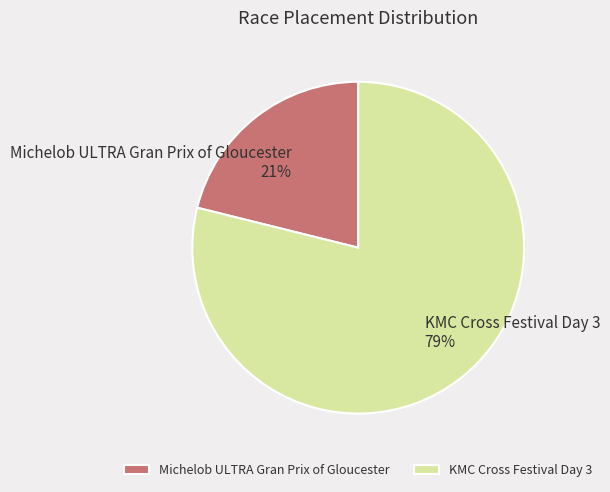

Is it true that KMC Cross Festival Day 3 is 68% of the pie?

False